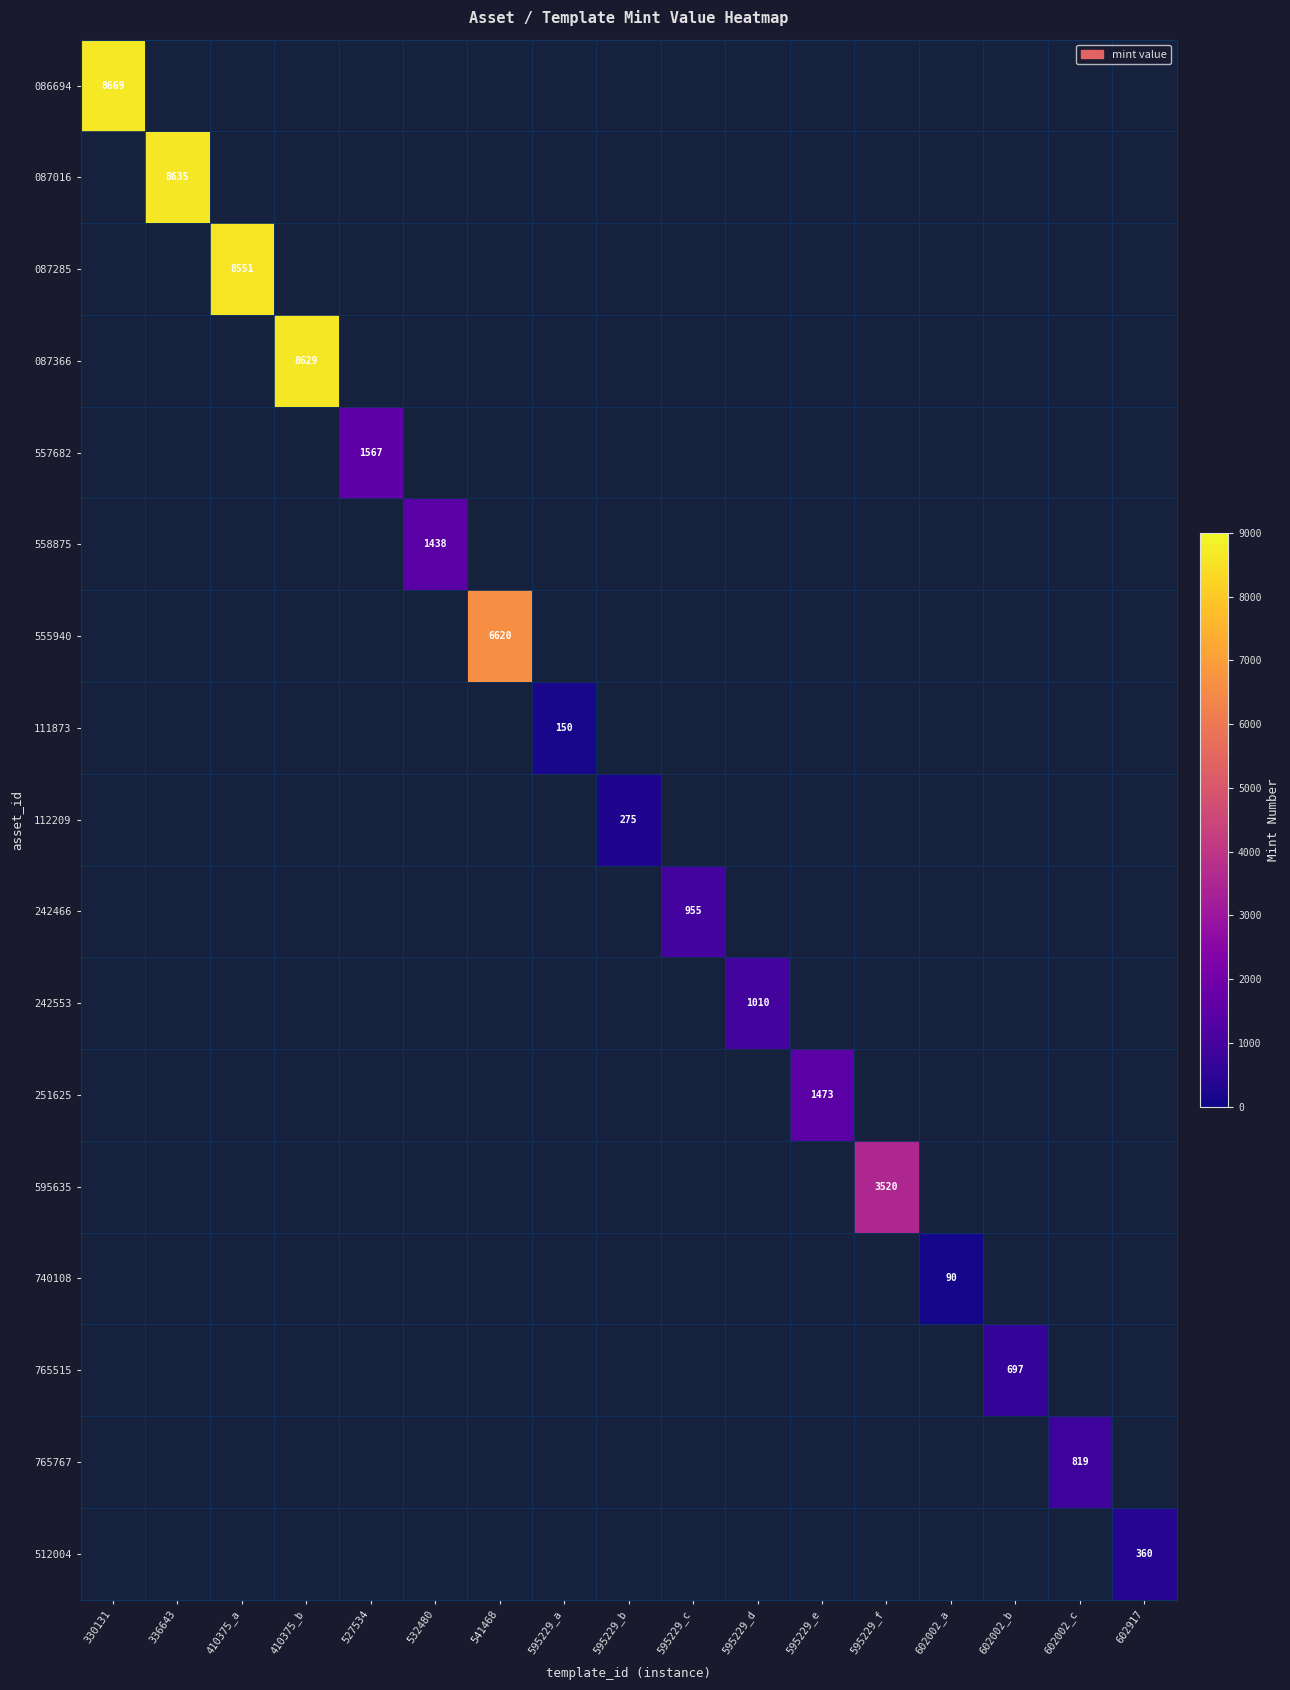

True or false: 111873 has a value of 30.6 at 595229_a.

False